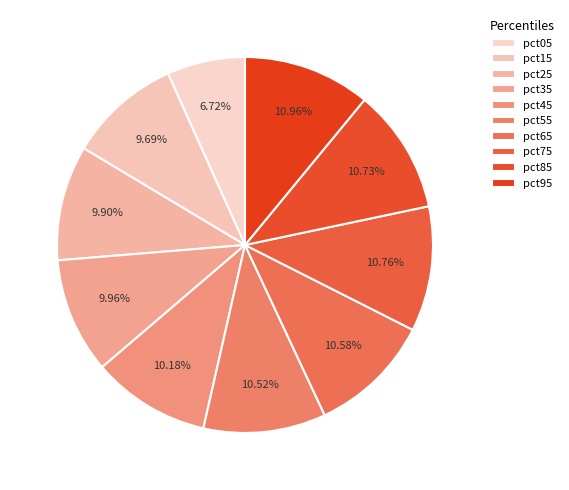

Which category has the smallest portion of the pie?

pct05